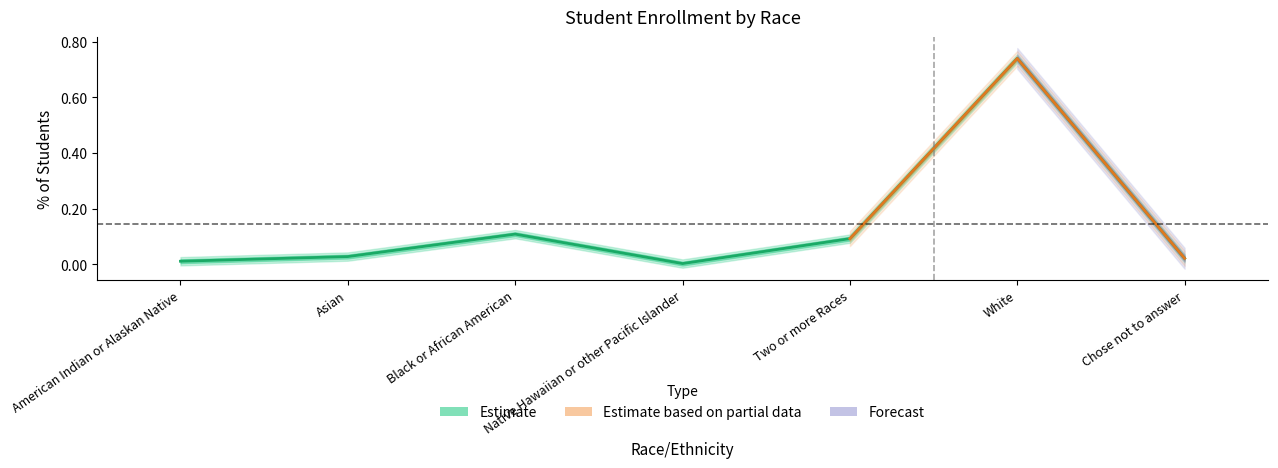

True or false: the data shows 1.2 at White.

False